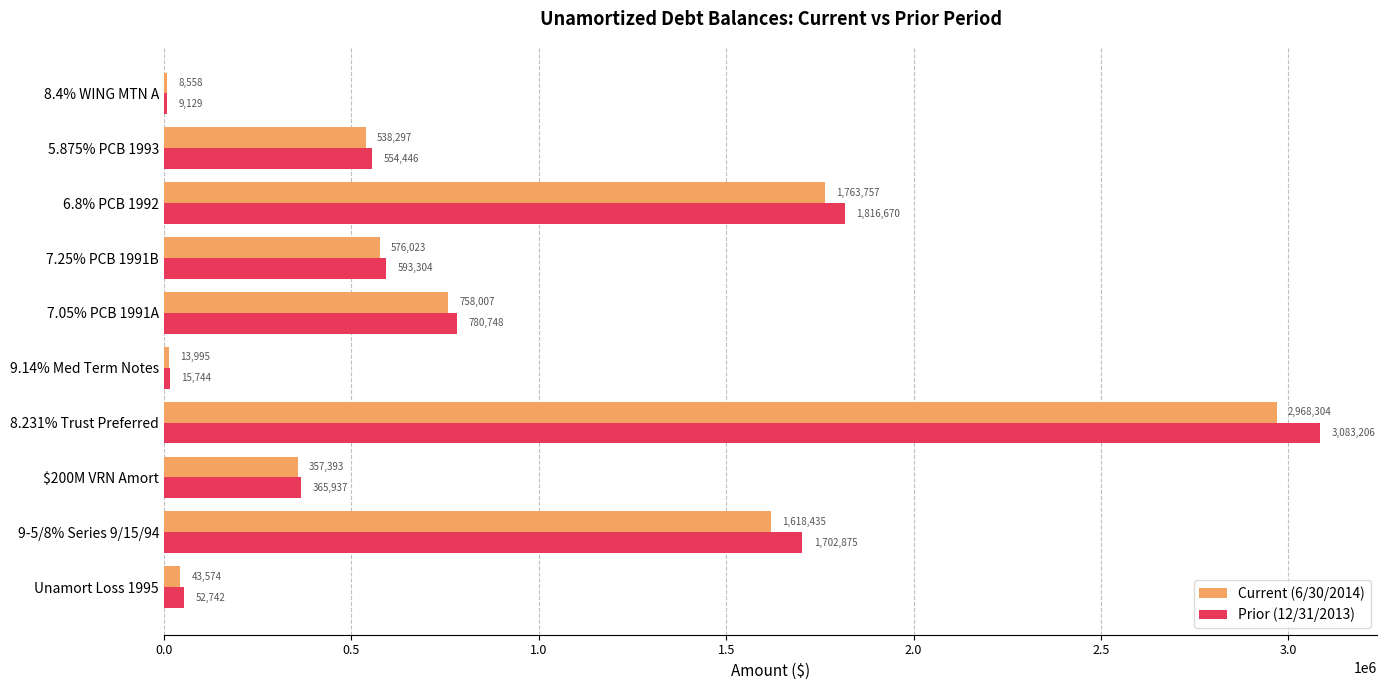

Which category has the highest value in the Prior (12/31/2013) series?

8.231% Trust Preferred